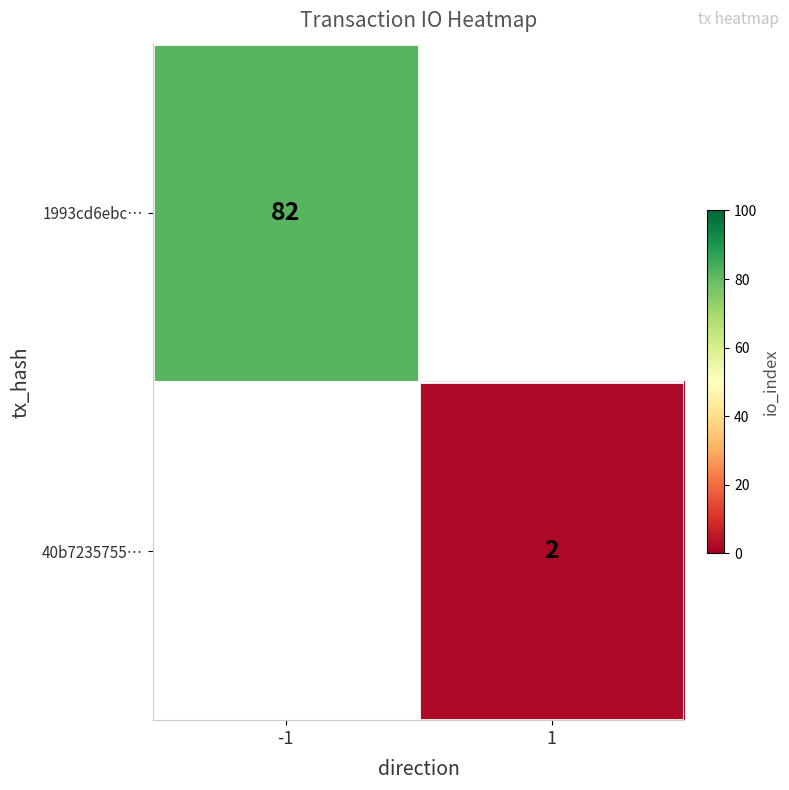

Is the value of 1993cd6ebc… at -1 greater than the value of 40b7235755… at 1?

Yes